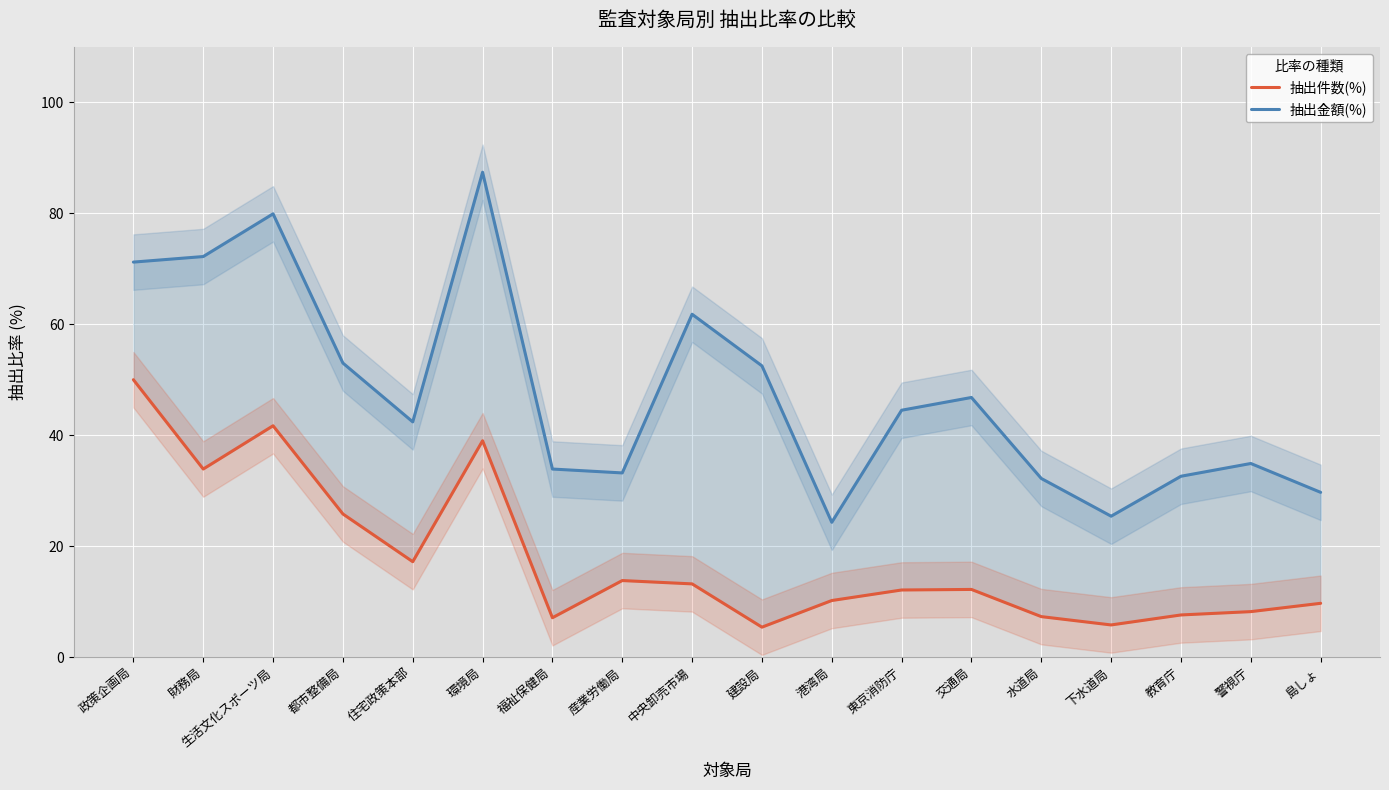

List the series in order of their peak value, highest first.

抽出金額(%), 抽出件数(%)